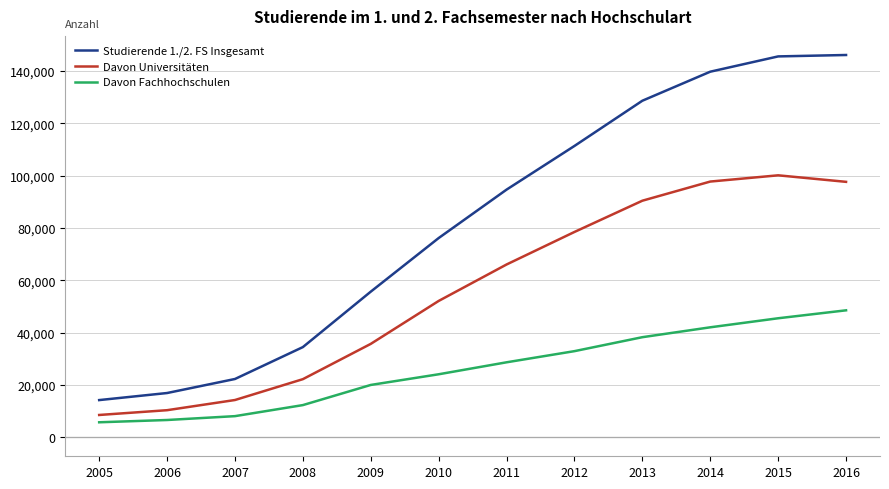

True or false: Studierende 1./2. FS Insgesamt and Davon Universitäten intersect in this chart.

False